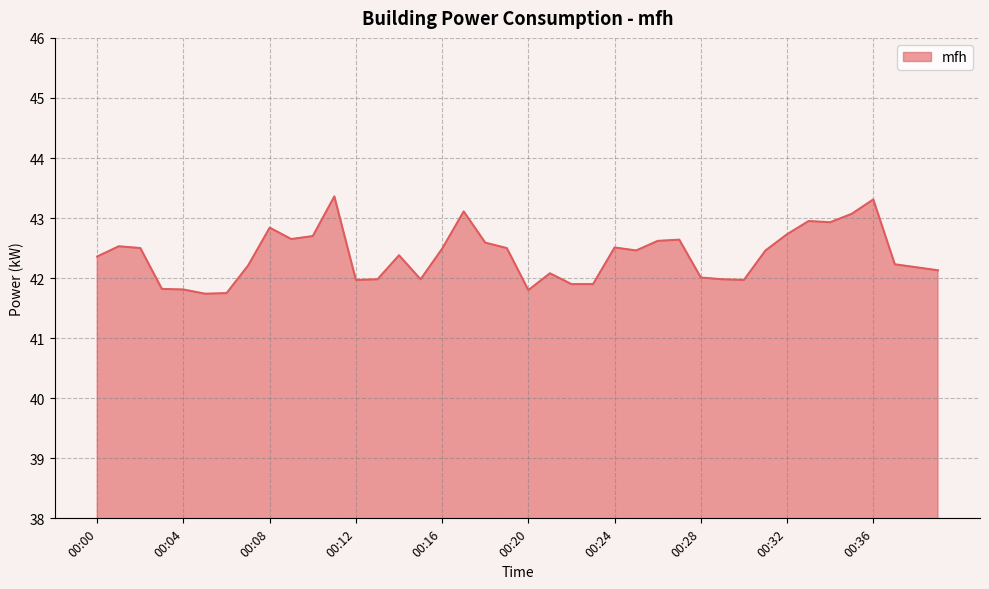

What is the minimum value shown in the chart?

41.7